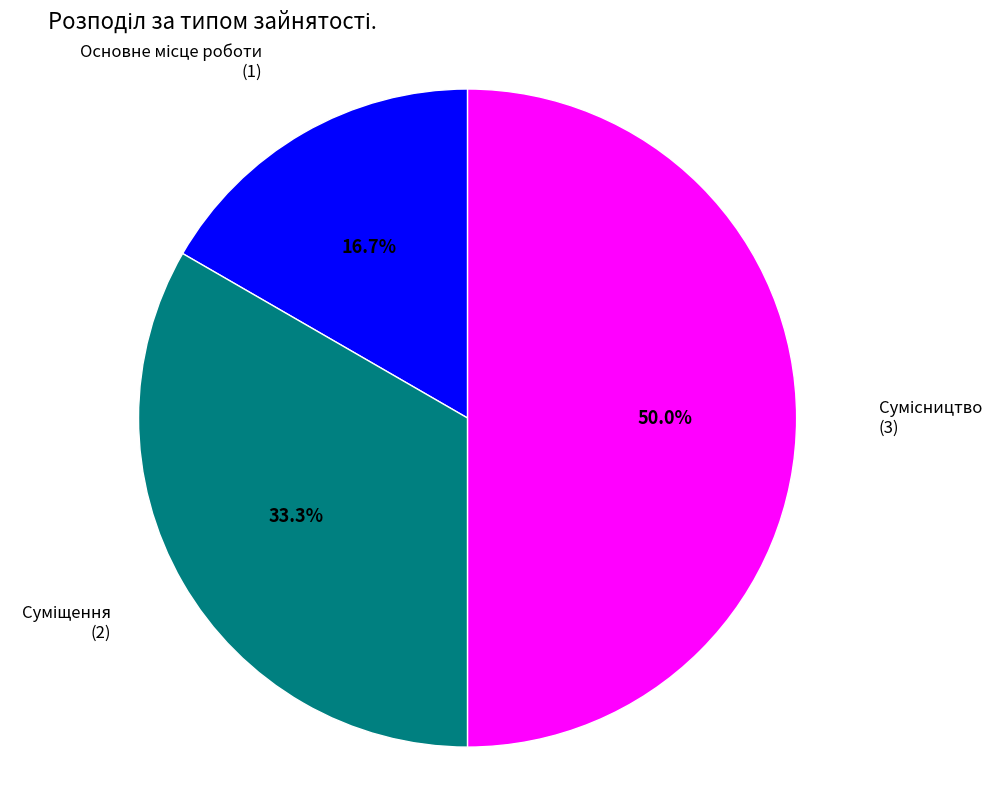

How many slices are in this pie chart?

3